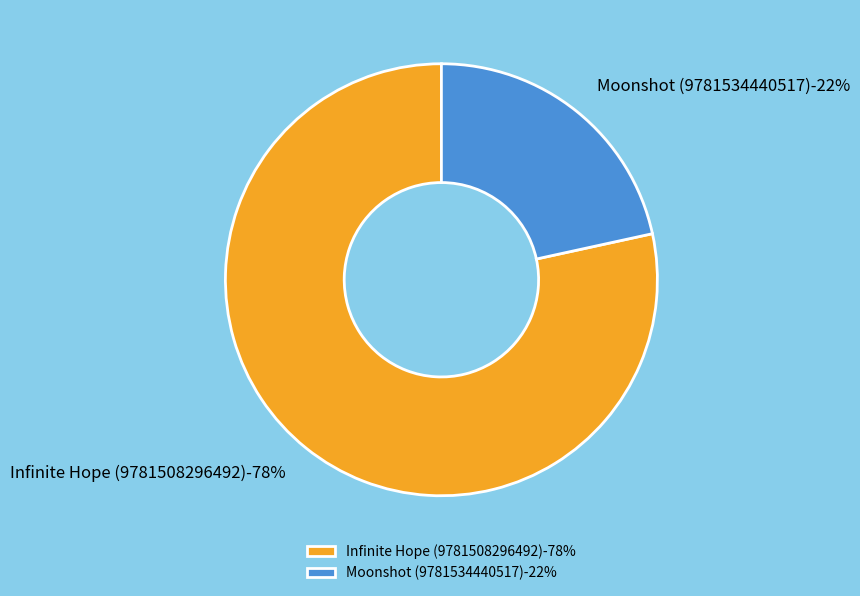

Rank the categories by value from highest to lowest.

Infinite Hope (9781508296492), Moonshot (9781534440517)